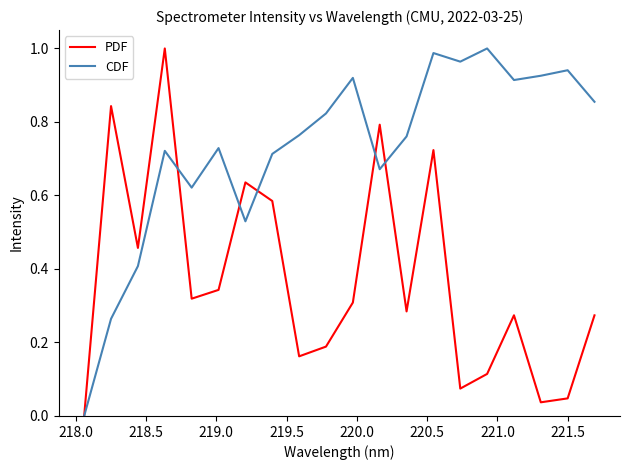

Which series has the largest total across all categories?

CDF